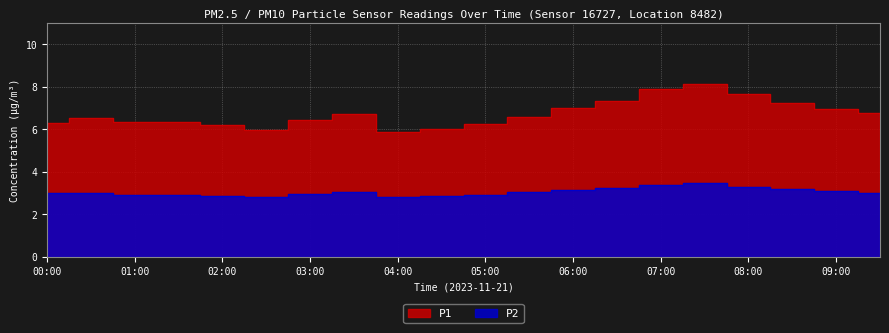

What position from the right is 03:00?

14